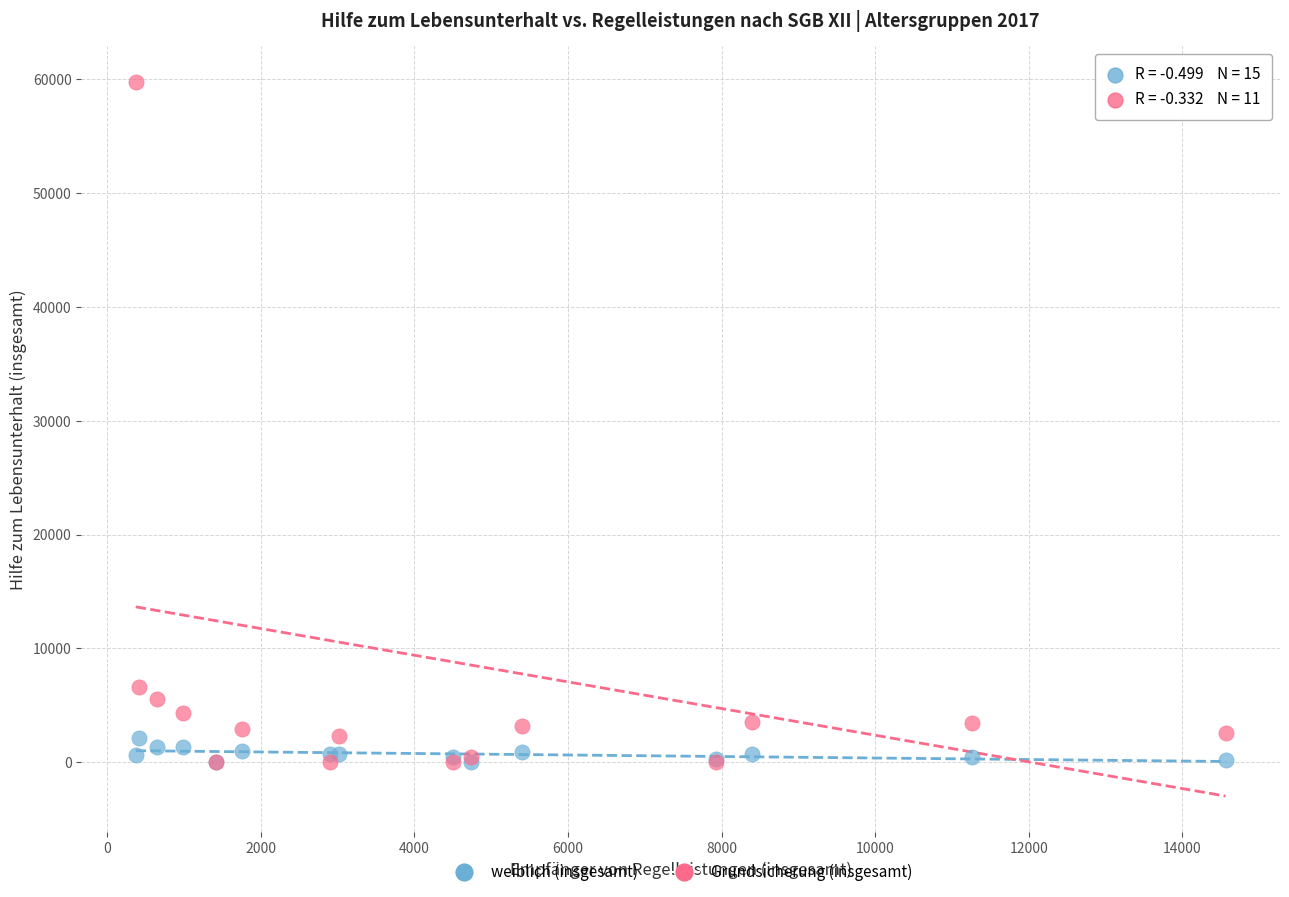

Which series reaches the maximum Y coordinate?

Grundsicherung (insgesamt)